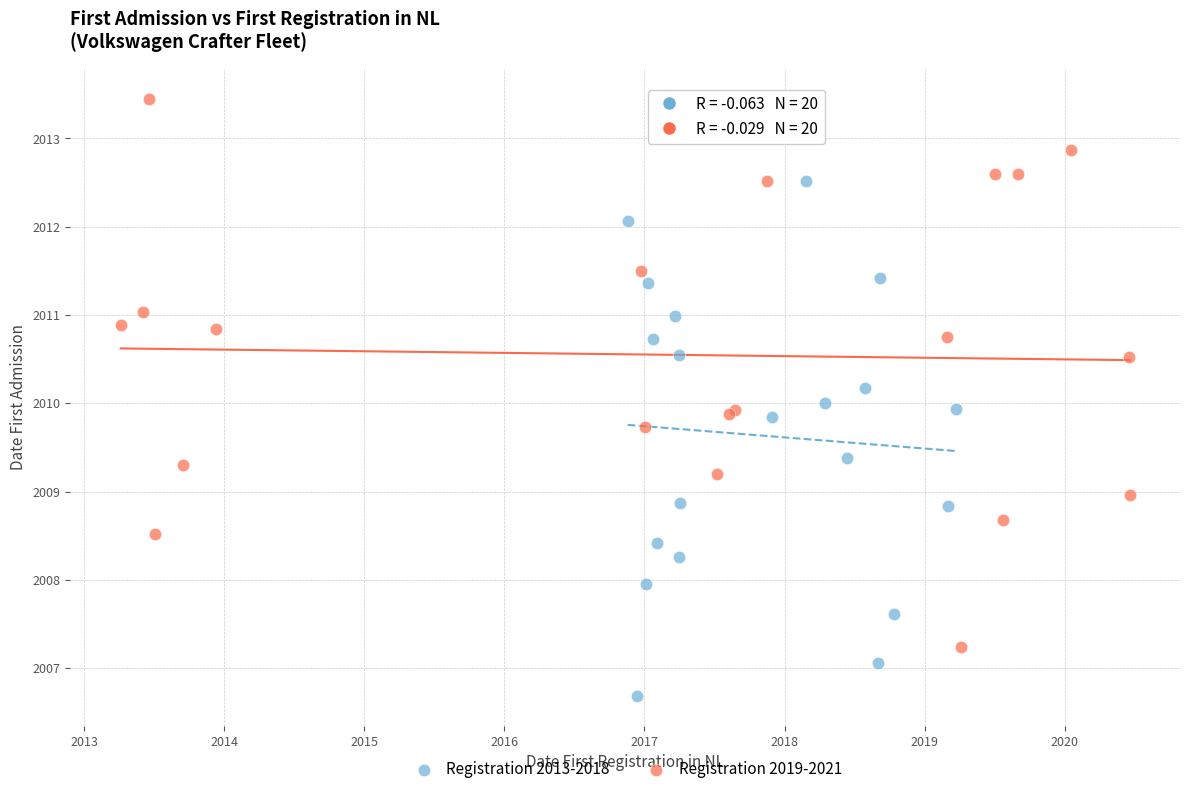

What are all the series names shown in the legend?

Registration 2013-2018, Registration 2019-2021